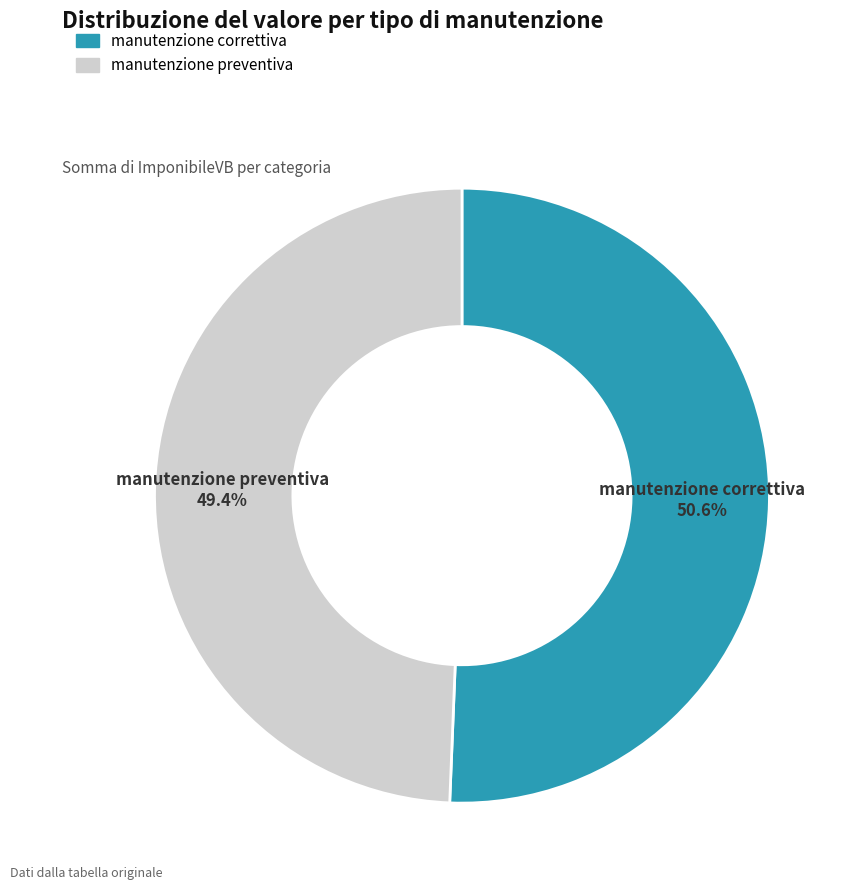

Which has a higher value, manutenzione preventiva or manutenzione correttiva?

manutenzione correttiva